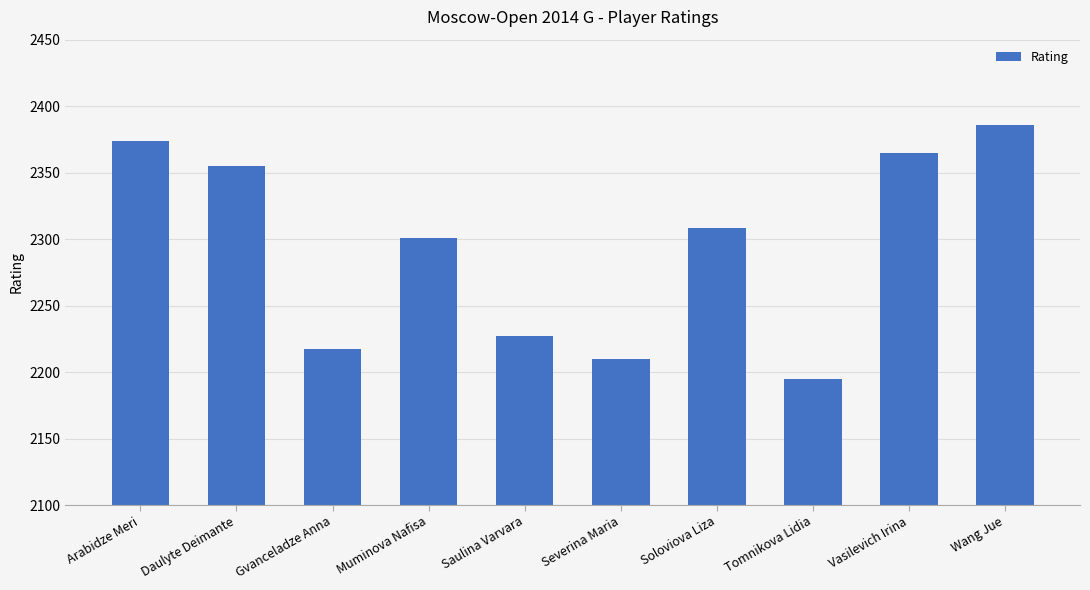

What is the difference between the maximum and minimum values?

191